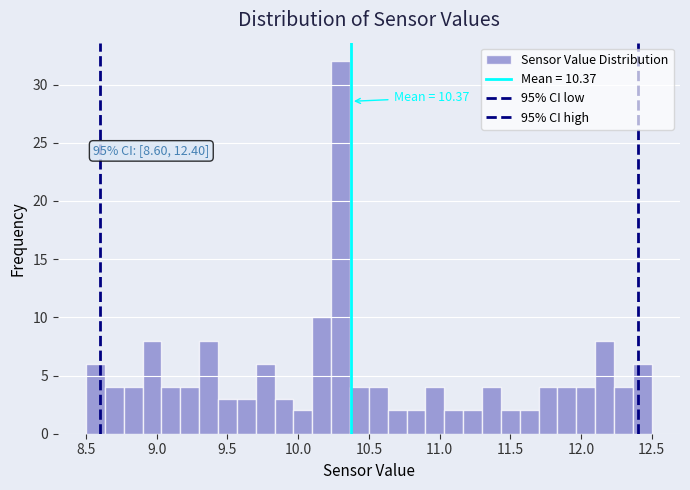

Around what value on the x-axis is the tallest bar? Give the approximate position of its centre, as read against the axis.

10.30